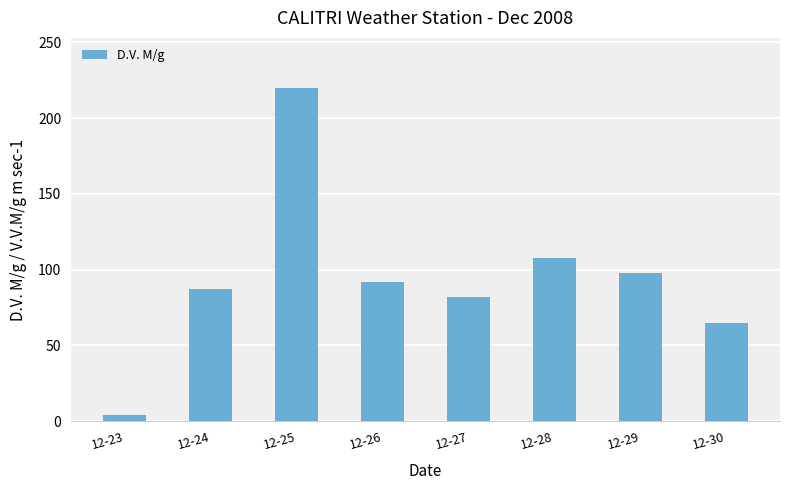

Which category has the lowest value across all series?

12-23